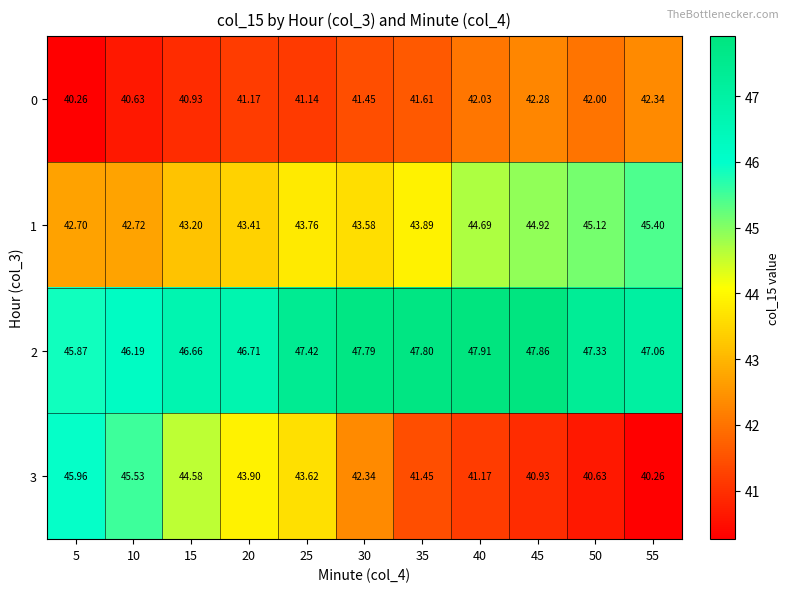

What is the total value across all series at 35?

174.8